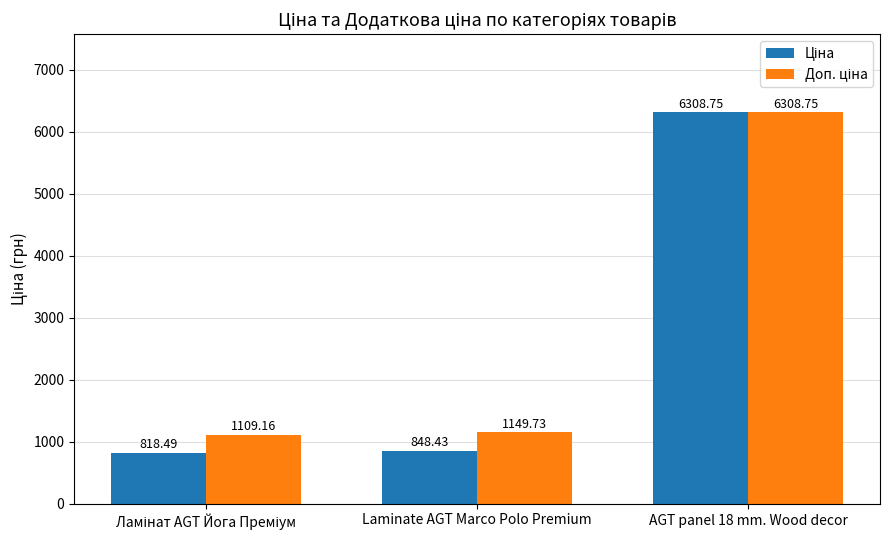

What is the spread (max minus min) of values at Laminate AGT Marco Polo Premium?

301.3